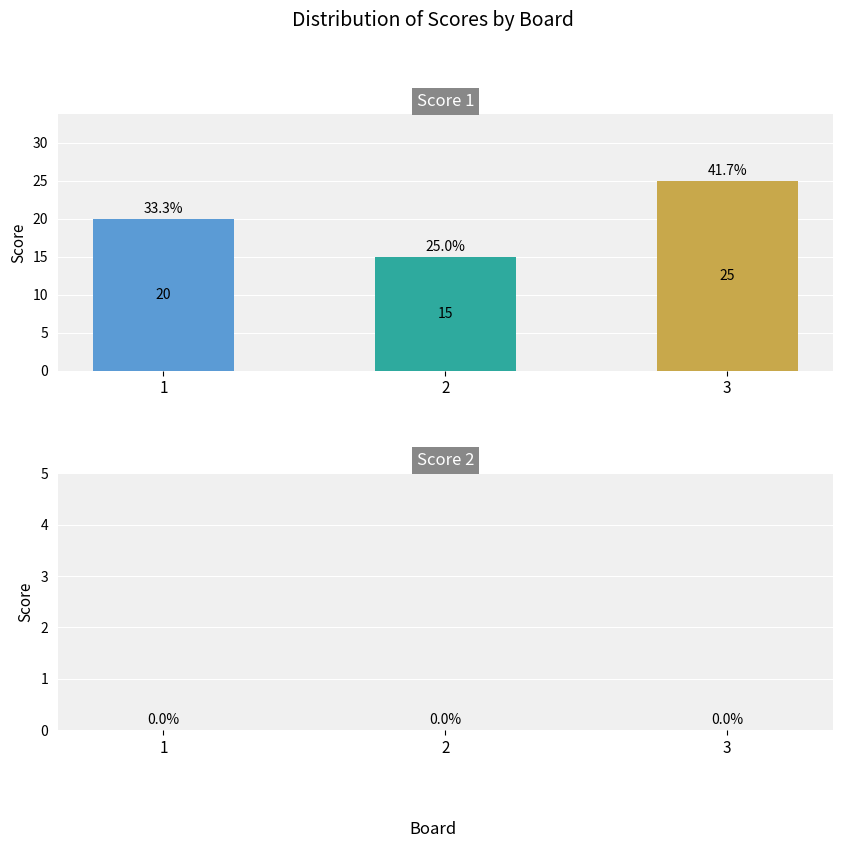

Reading left to right, extract all data points from this chart.

1=20	2=15	3=25